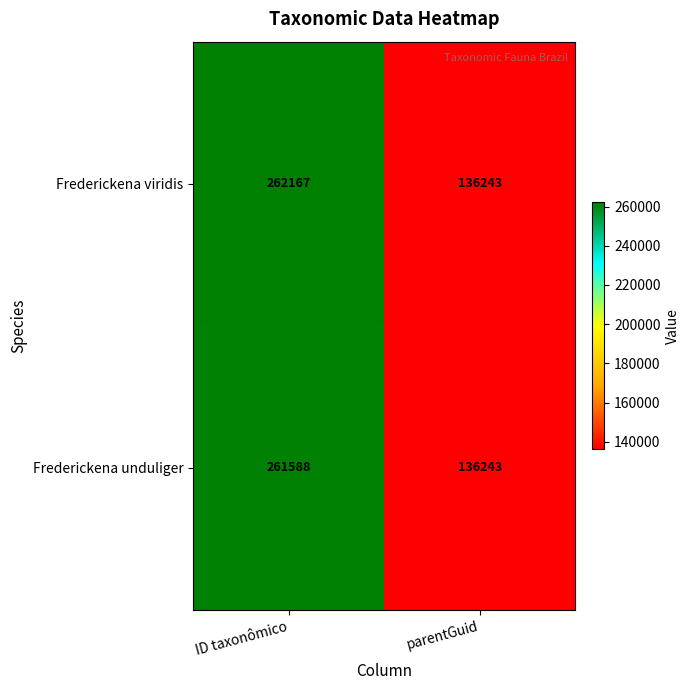

What is the difference between the Frederickena unduliger values at ID taxonômico and parentGuid?

125345